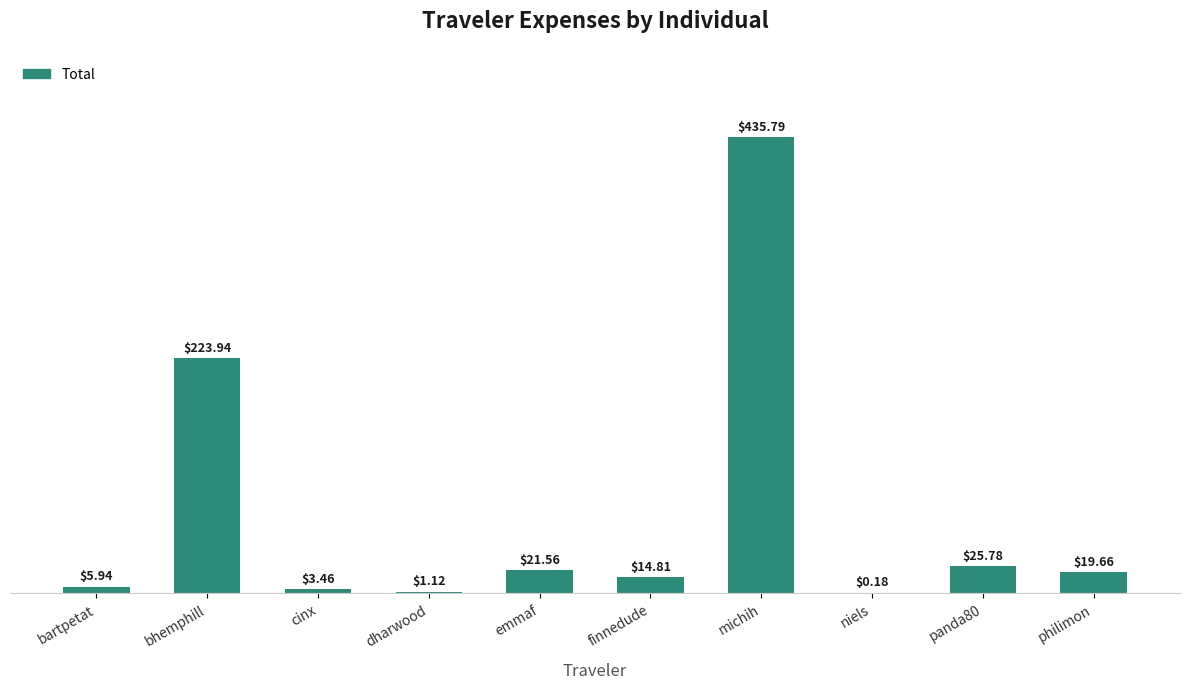

At which category does the chart reach its peak across all series?

michih